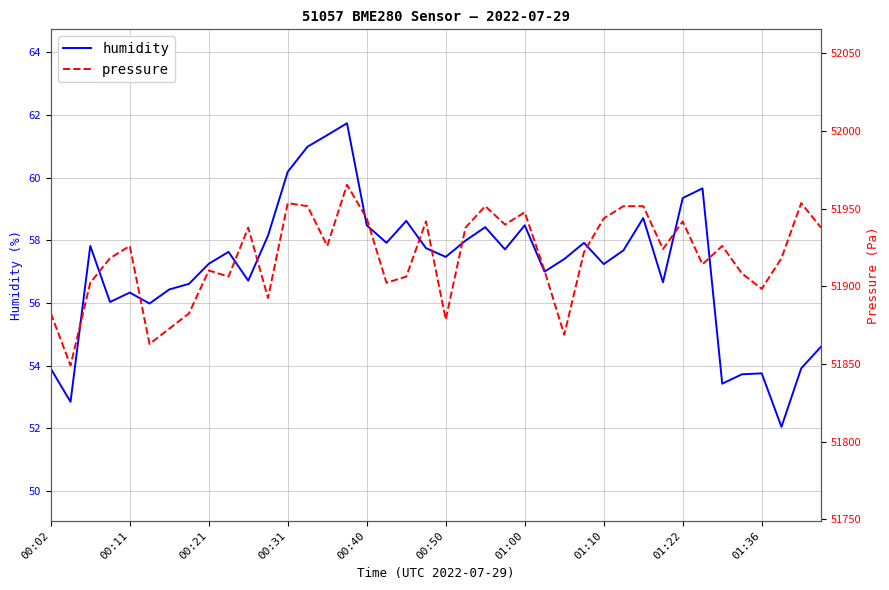

At how many categories does at least one series exceed 41846?

40